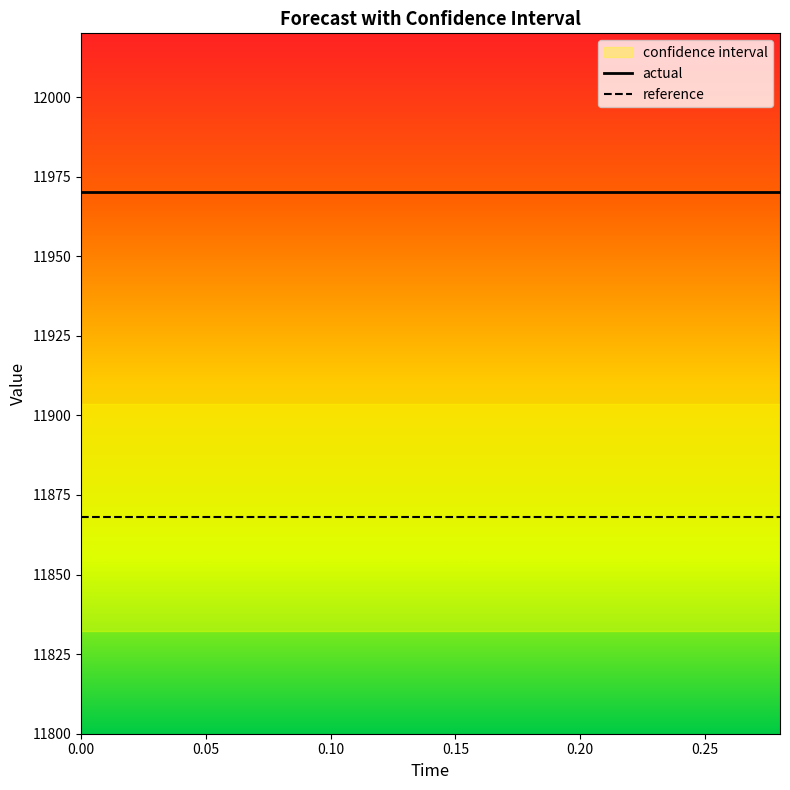

True or false: actual has a value of 3316.4 at 0.00.

False